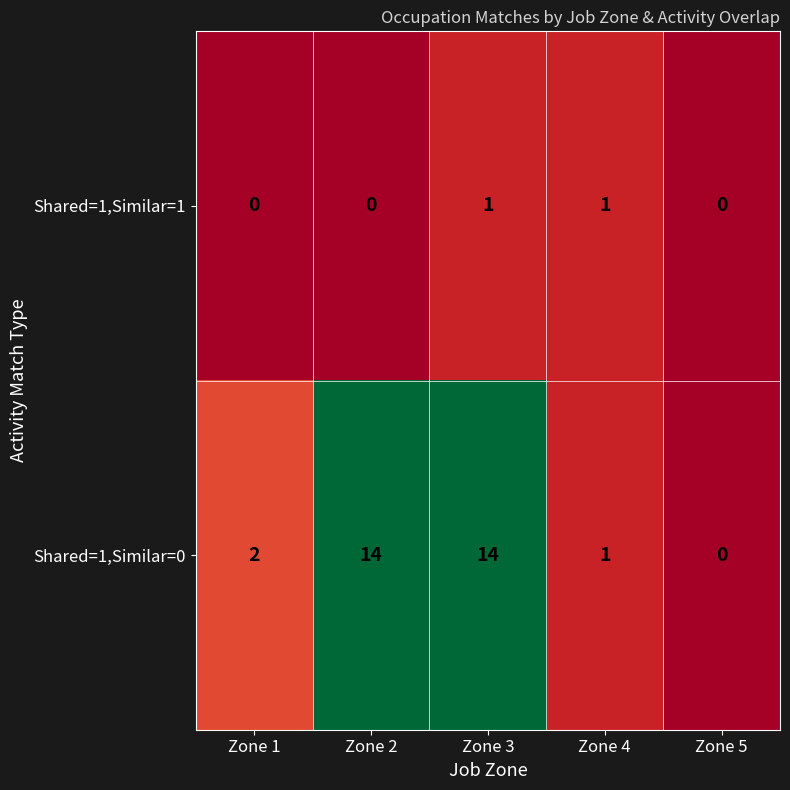

The Shared=1,Similar=1 series shows 0 at Zone 2. True or false?

True